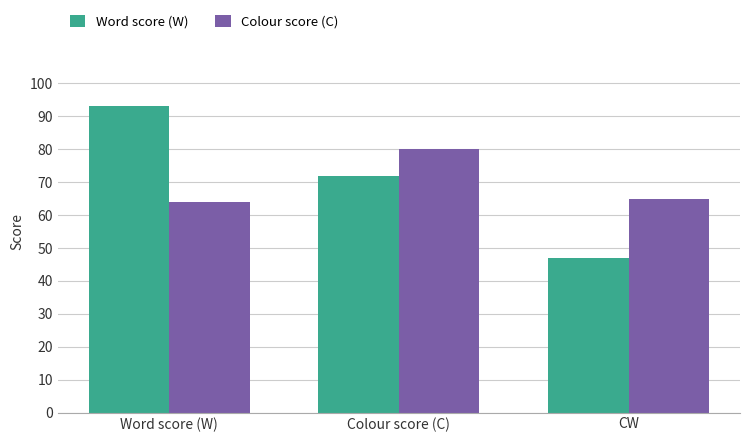

How many data points does each series have?

3